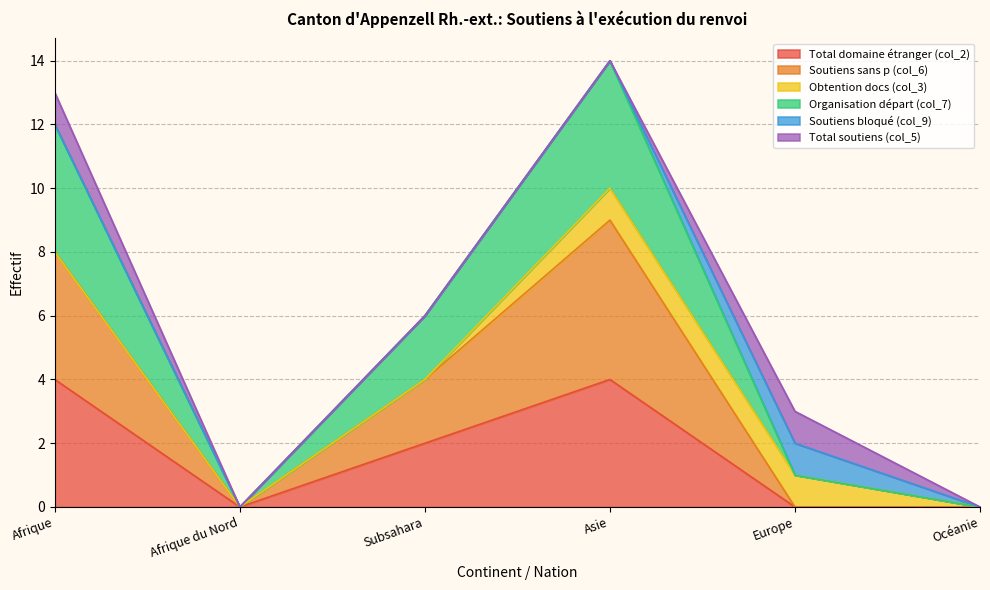

True or false: Organisation départ (col_7) and Total domaine étranger (col_2) cross at least once.

False